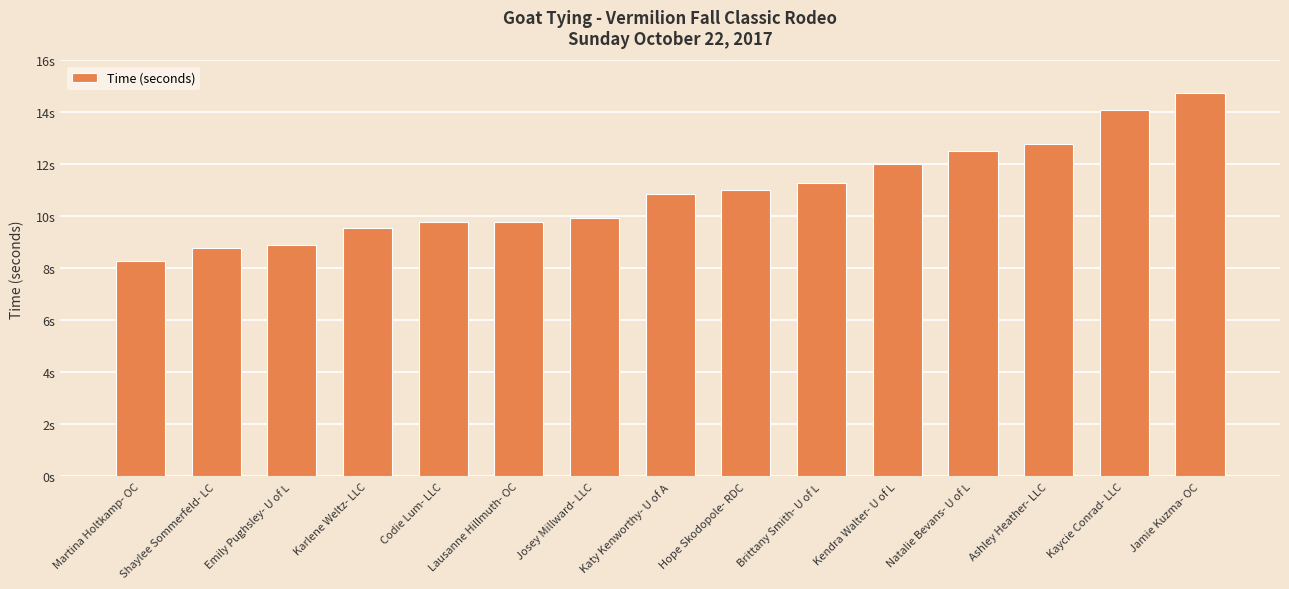

Are the bars horizontal?

No